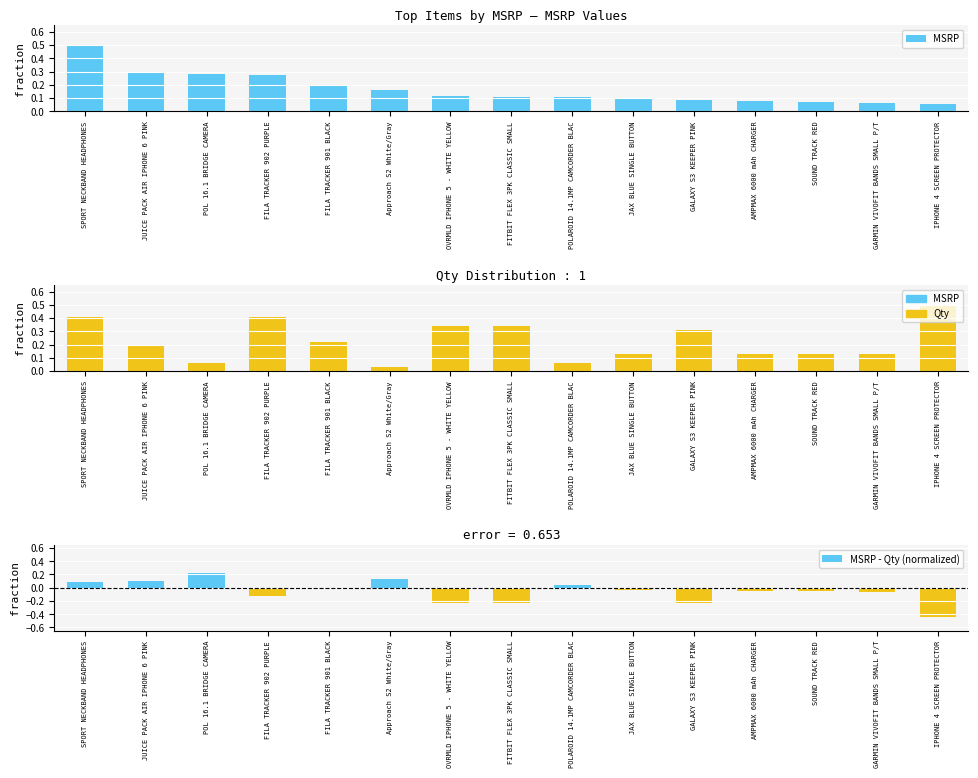

Which category has the lowest value in the MSRP series?

IPHONE 4 SCREEN PROTECTOR